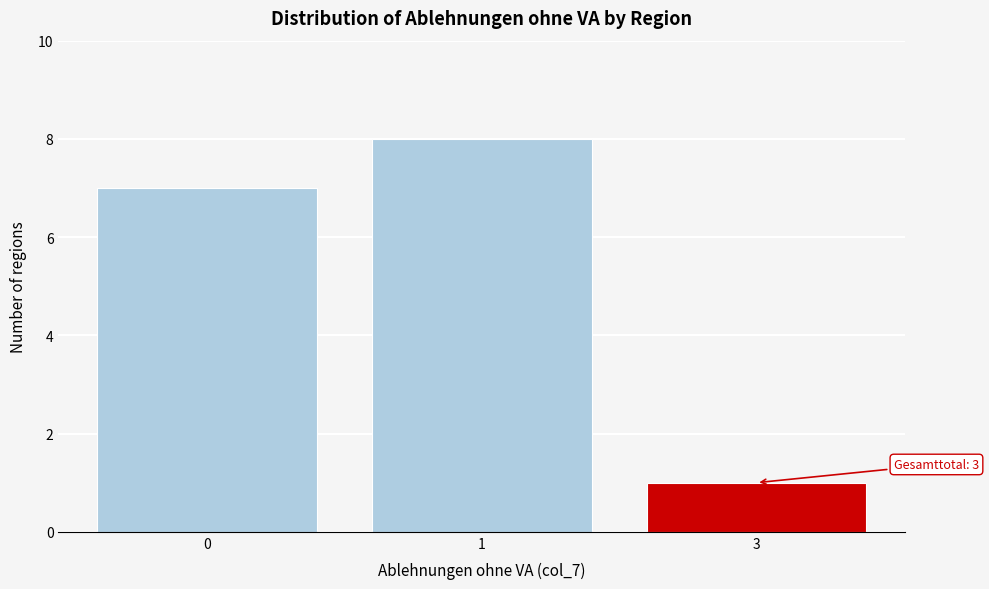

Reading left to right, transcribe all the data shown in this chart.

0=7	1=8	3=1